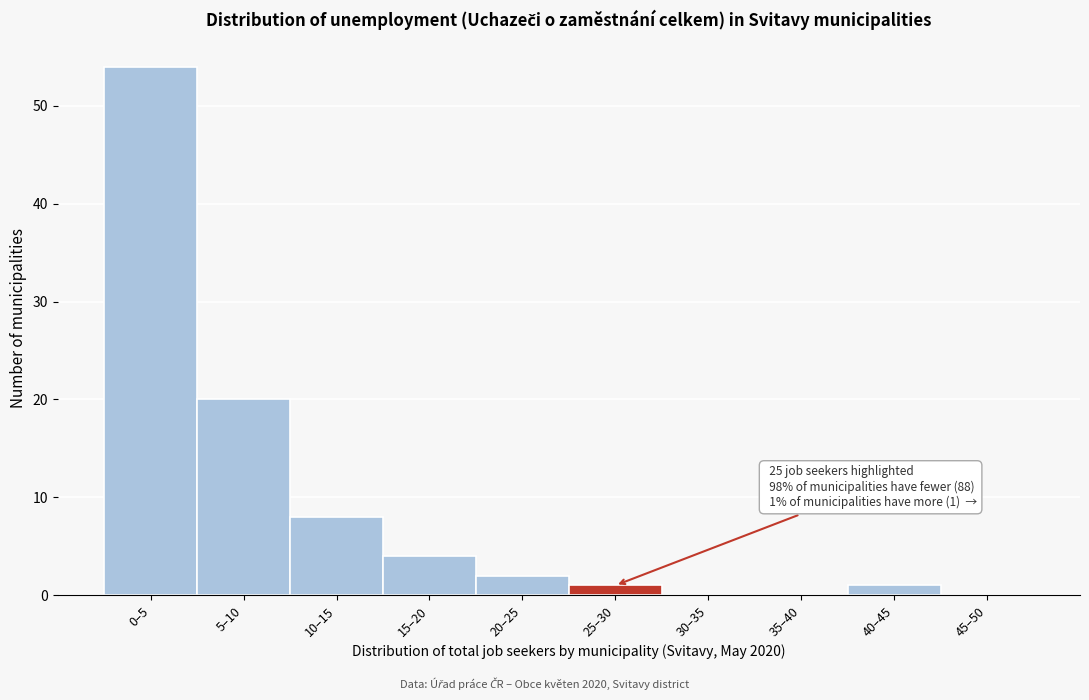

Reading right to left, list all the values displayed in this chart.

45–50=0	40–45=1	35–40=0	30–35=0	25–30=1	20–25=2	15–20=4	10–15=8	5–10=20	0–5=54